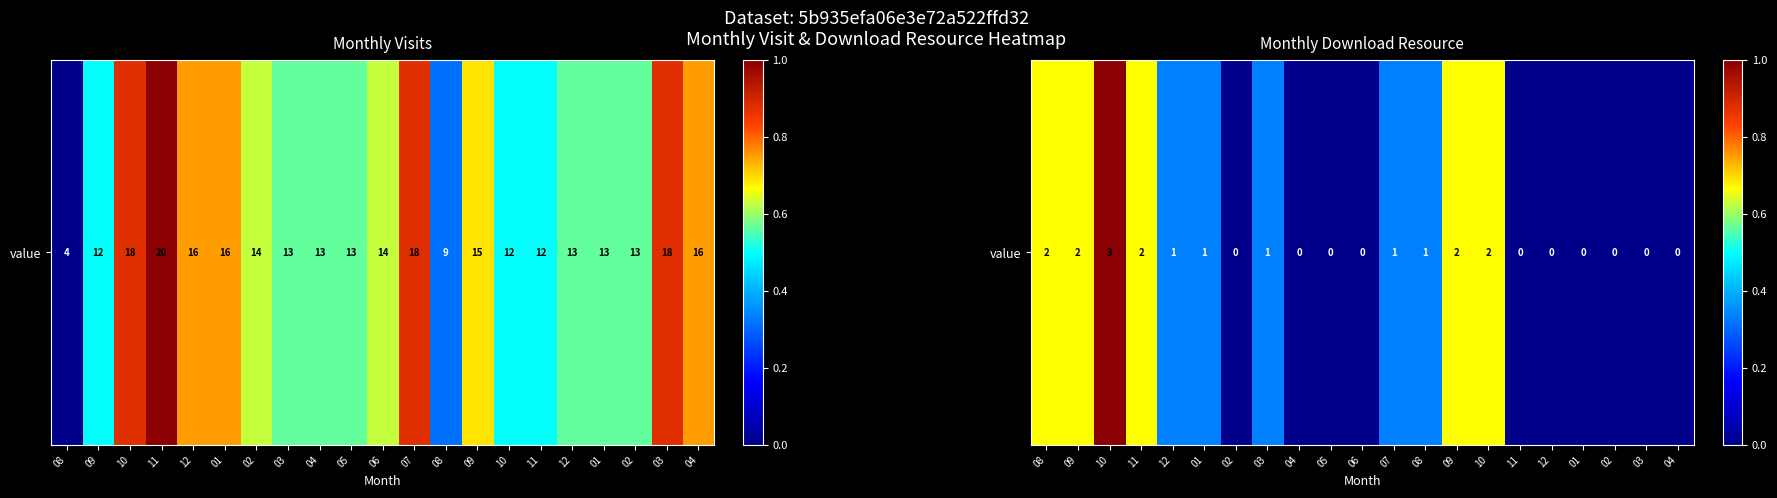

The chart shows a value of 0.0 at 01. True or false?

True